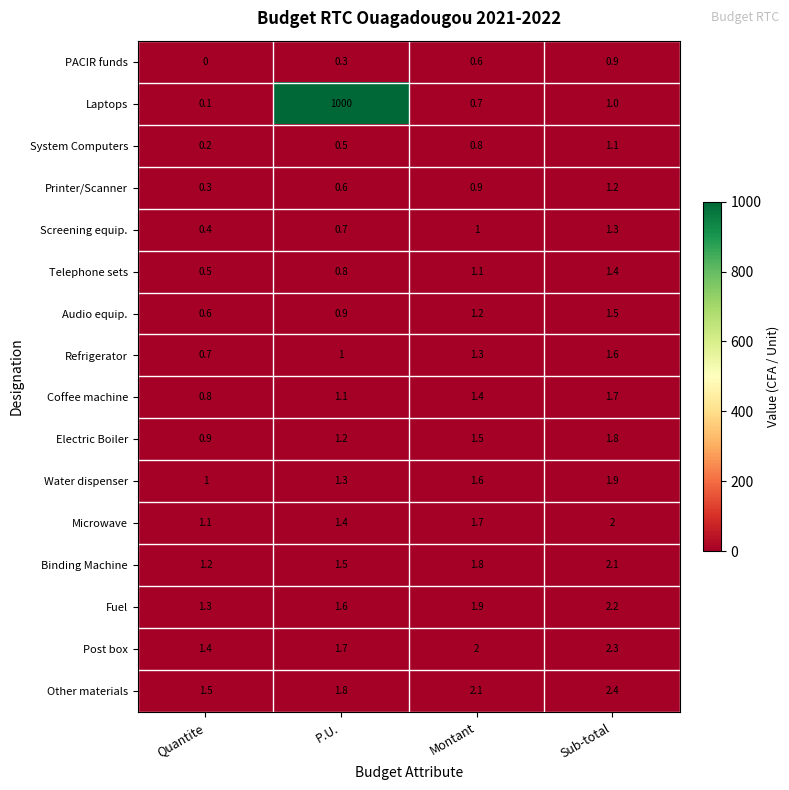

What is the average value of the Audio equip. series?

1.1